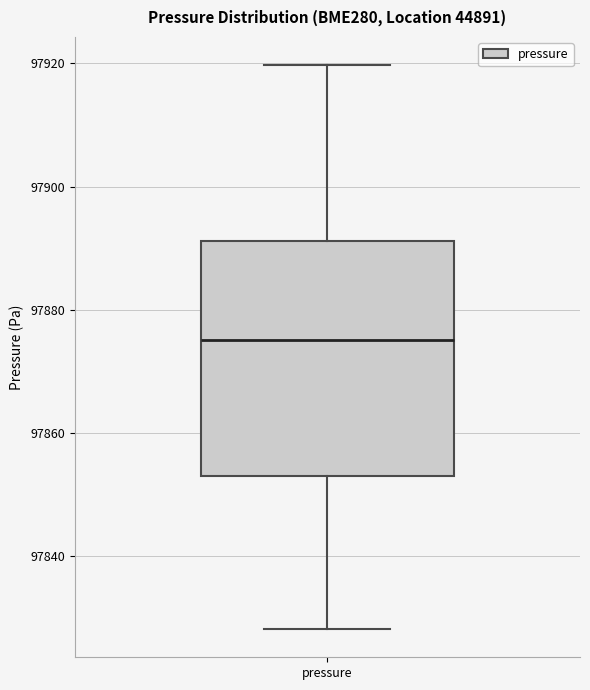

Where does the upper whisker of the box for pressure end on the y-axis? The values are not printed on the chart, so give them approximately, as read against the axis.

97920